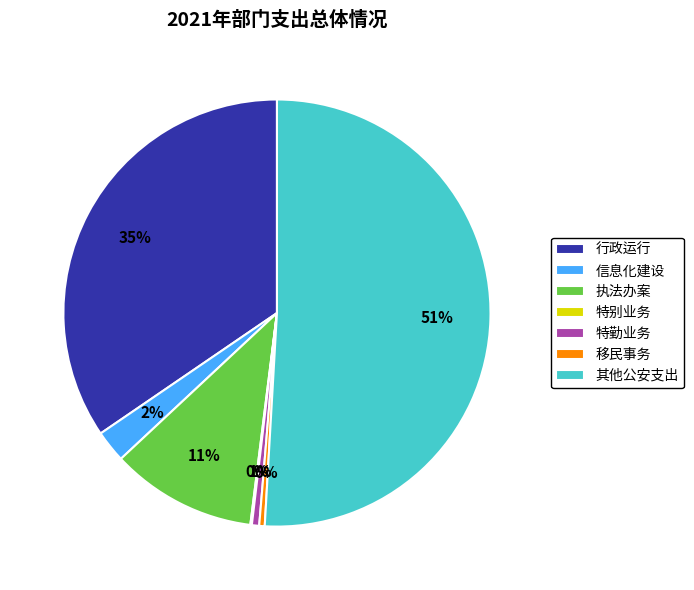

What is the largest slice in the pie chart?

其他公安支出